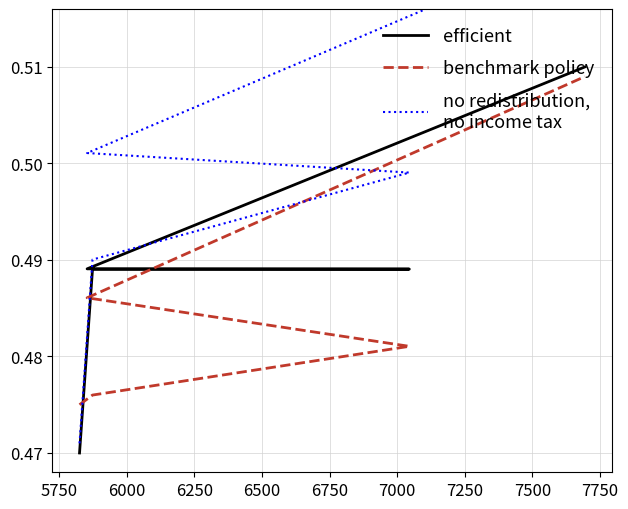

Which series has the largest total across all categories?

no redistribution,
no income tax